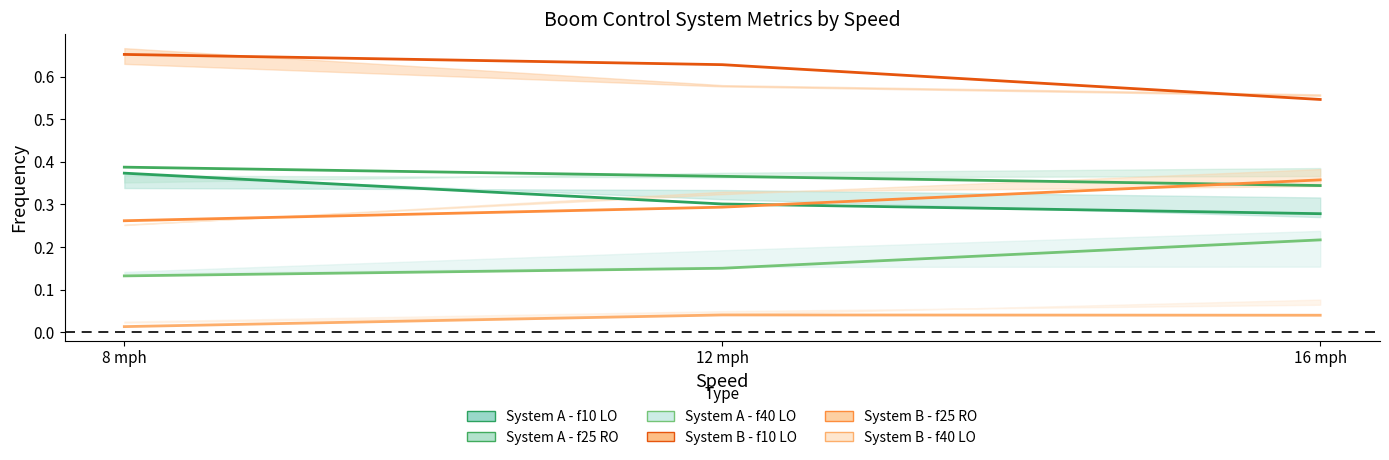

What is the maximum value for System A - f40 LO?

0.2